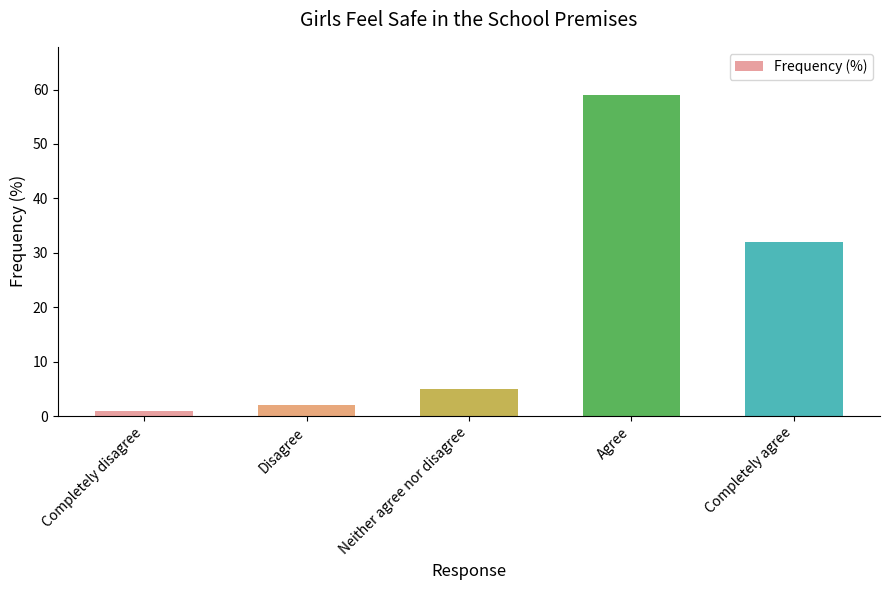

Count the number of categories in the chart.

5